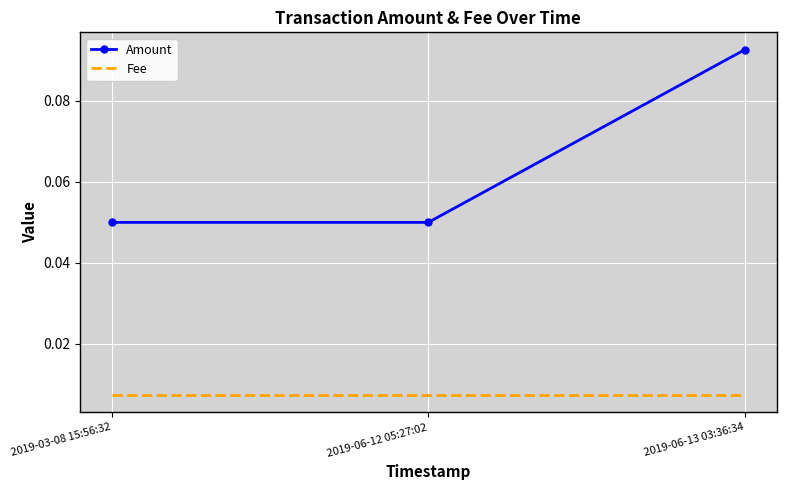

Which series has the largest range (max minus min)?

Amount